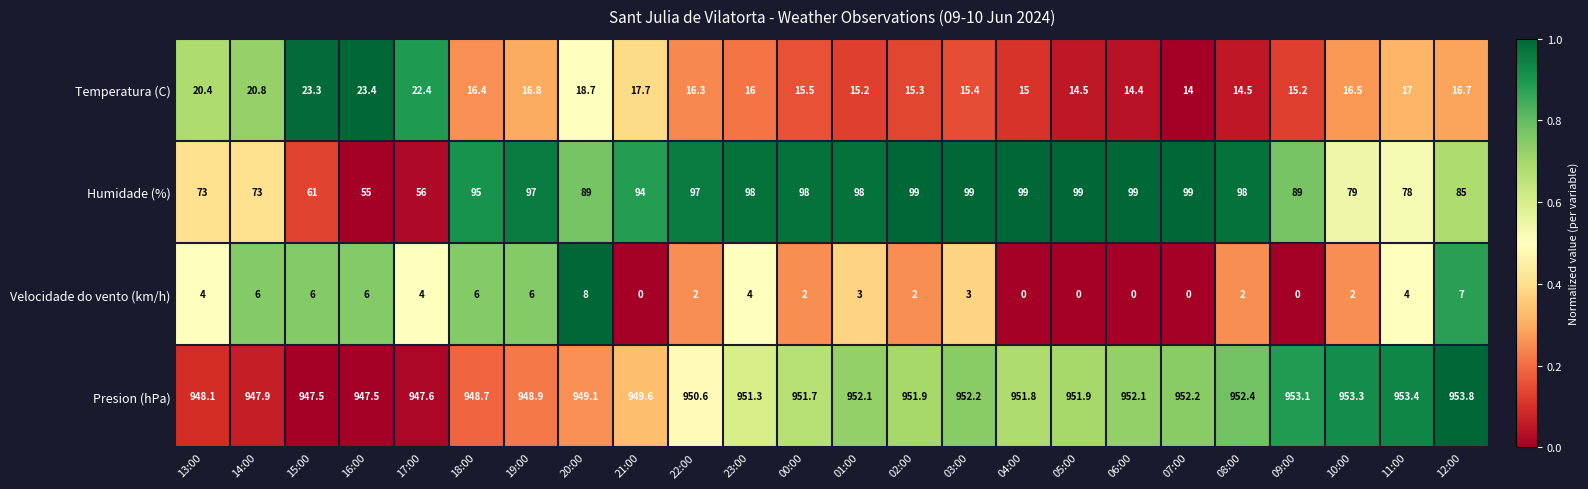

Is the value of Presion (hPa) at 08:00 greater than the value of Temperatura (C) at 12:00?

Yes